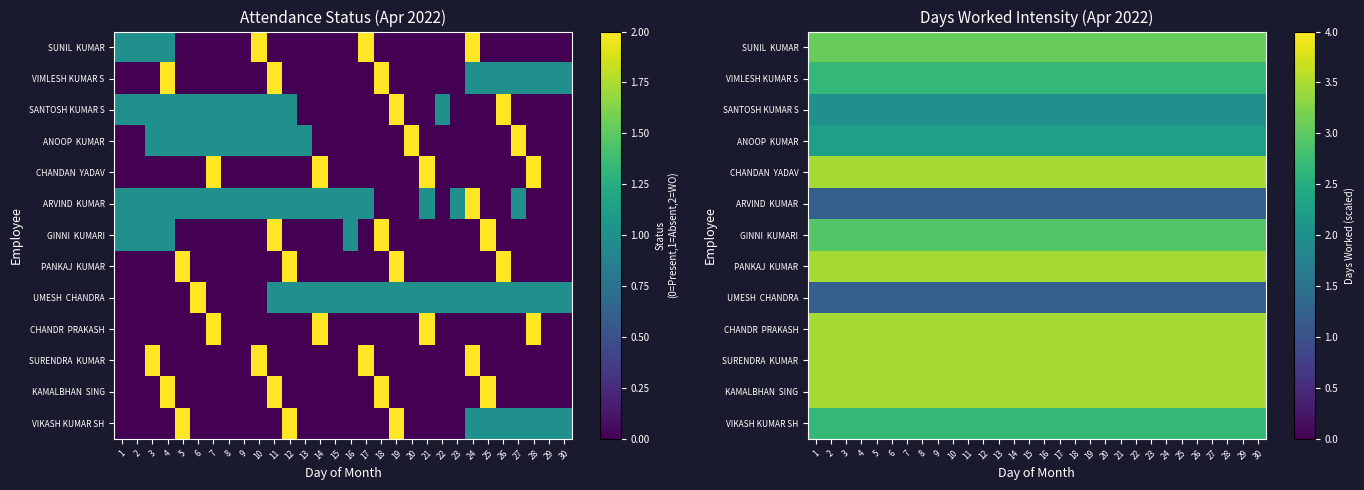

At which category does the chart reach its peak across all series?

1